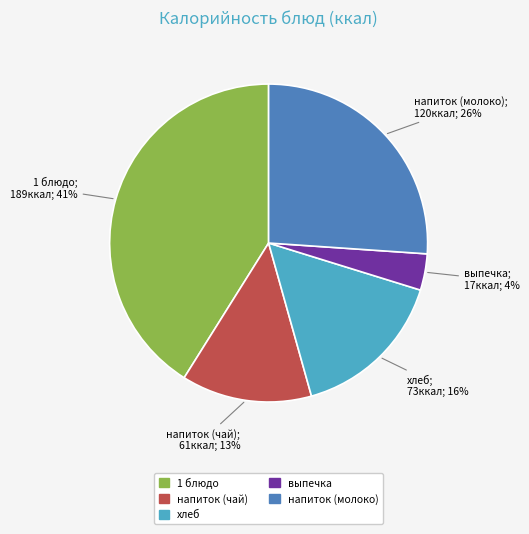

Which category has the smallest portion of the pie?

выпечка